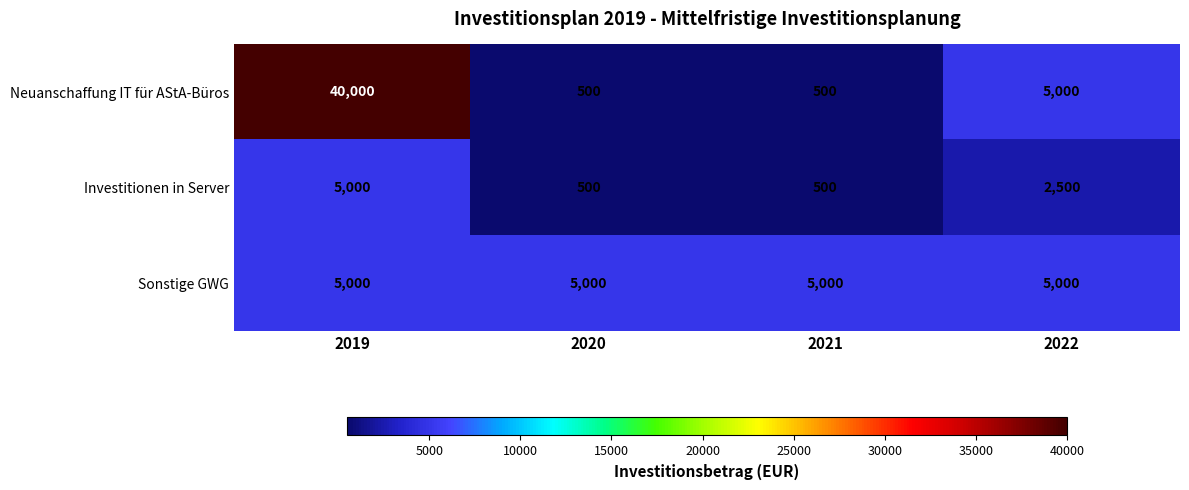

Count the Investitionen in Server values in the range 500 to 5000.

4